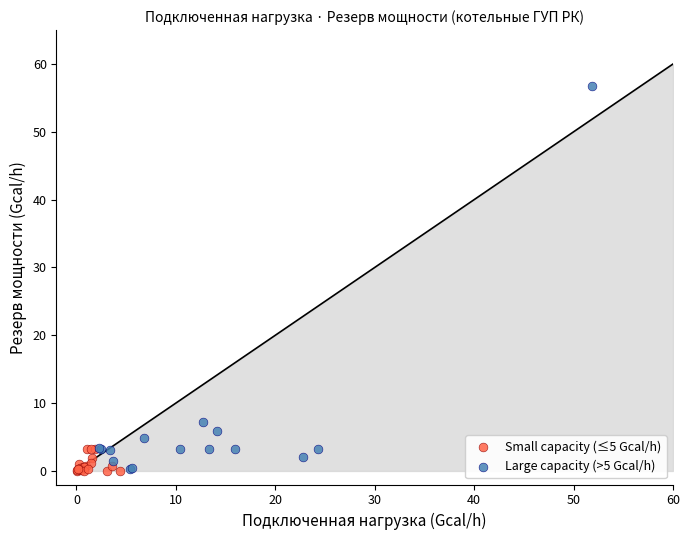

Which series reaches the maximum Y coordinate?

Large capacity (>5 Gcal/h)